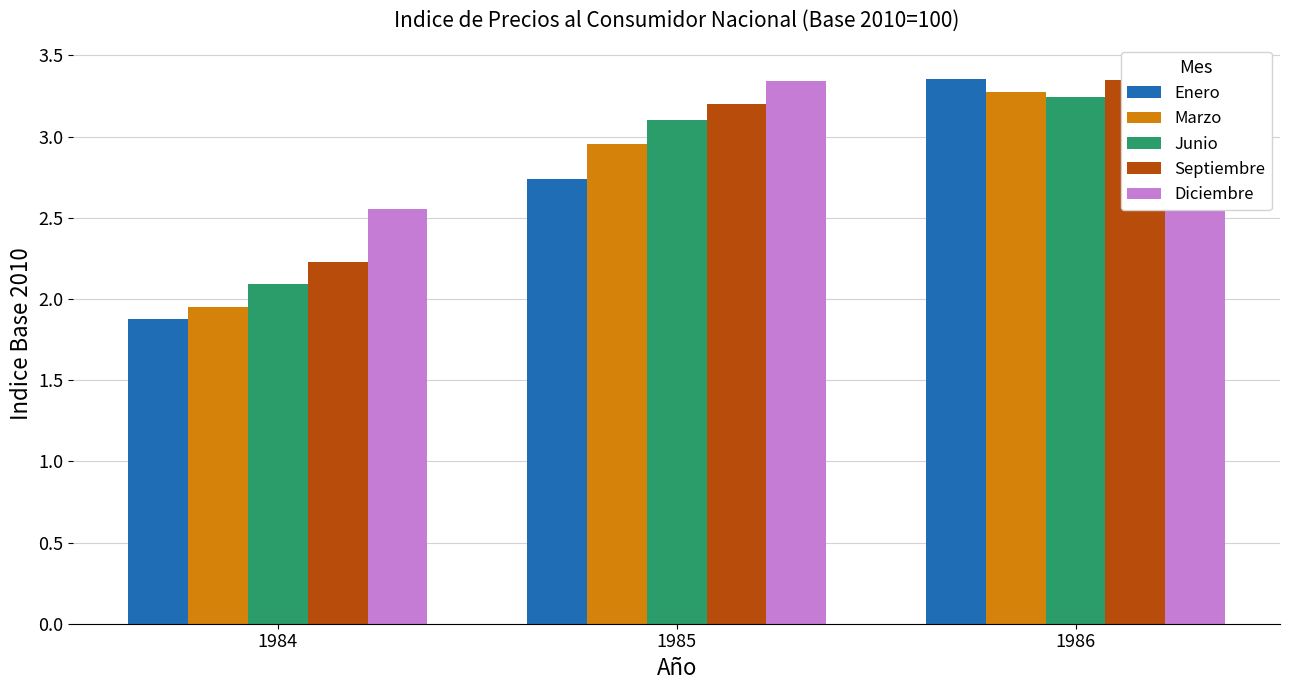

What is the spread (max minus min) of values at 1985?

0.6